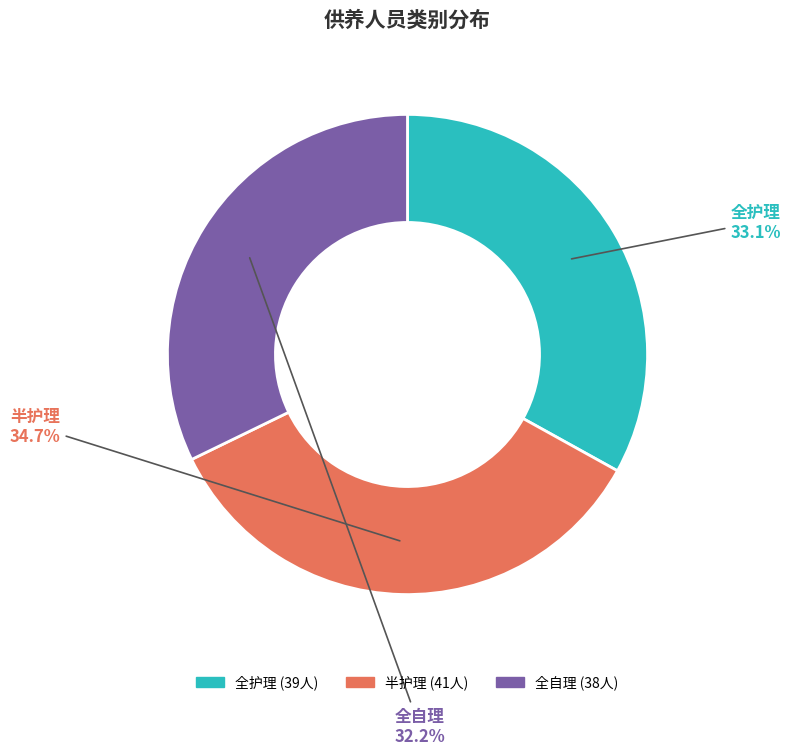

Count the number of slices in the pie.

3